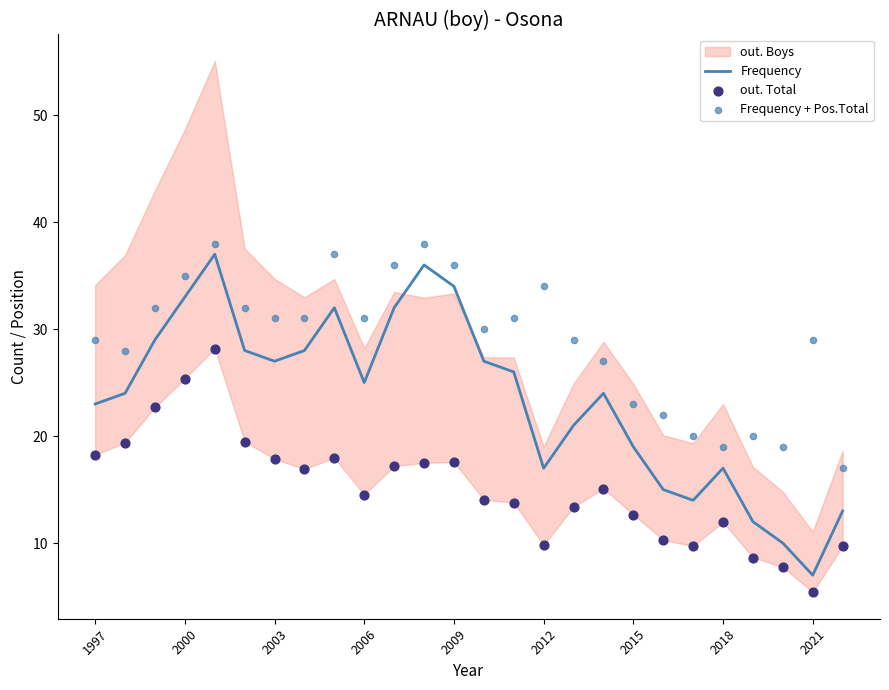

Which category has the lowest value in the Frequency series?

2021